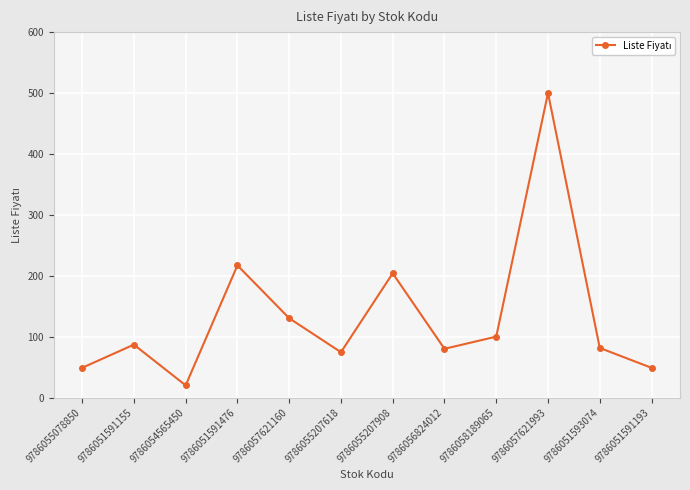

Count the number of values greater than 86.

6